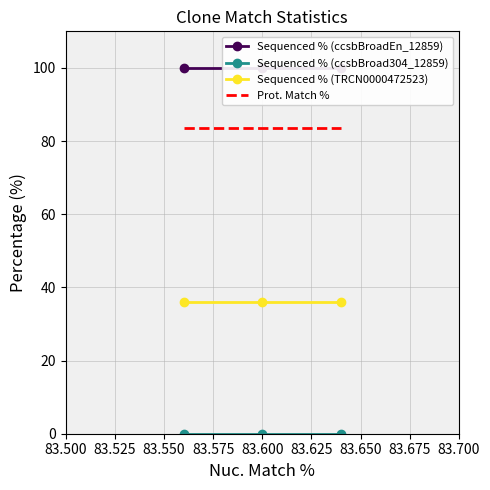

List the series in order of their peak value, lowest first.

Sequenced % (ccsbBroad304_12859), Sequenced % (TRCN0000472523), Prot. Match %, Sequenced % (ccsbBroadEn_12859)